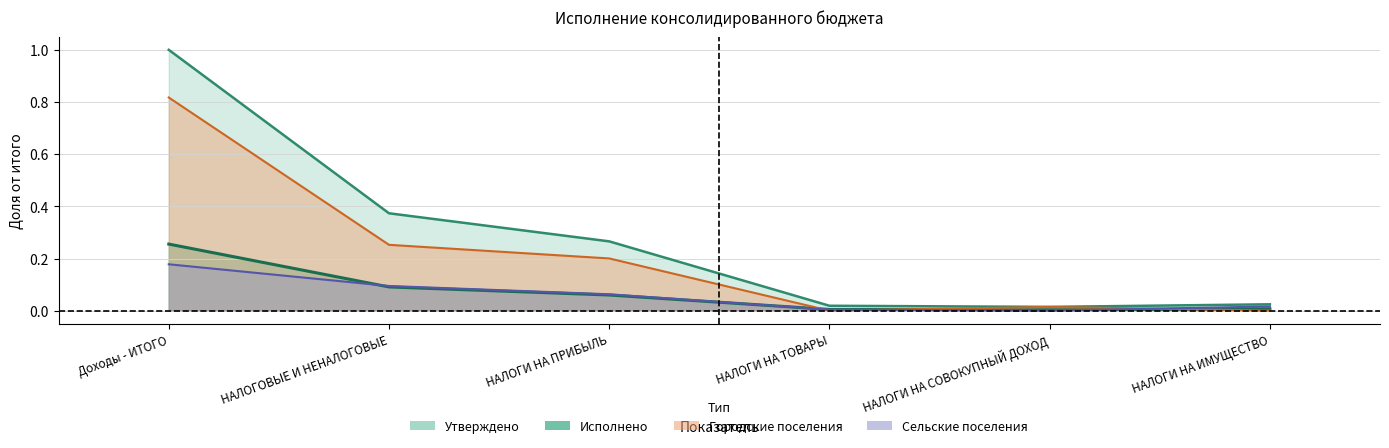

Reading left to right, what are all the values shown in this chart?

Утверждено: 1.0	0.4	0.3	0.0	0.0	0.0
Исполнено: 0.3	0.1	0.1	0.0	0.0	0.0
Городские поселения: 0.8	0.3	0.2	0.0	0.0	0.0
Сельские поселения: 0.2	0.1	0.1	0.0	0.0	0.0